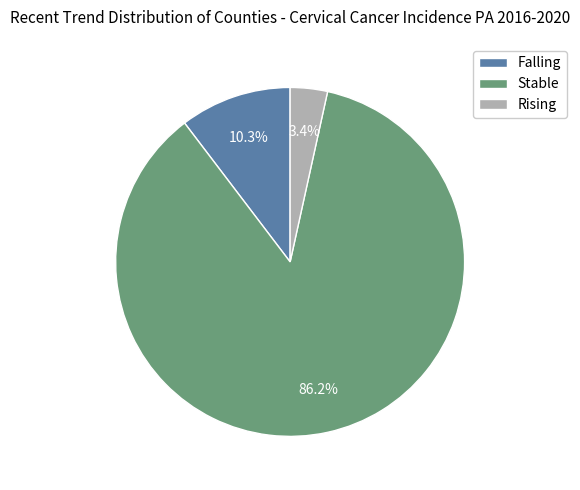

Between Rising and Stable, which is larger?

Stable